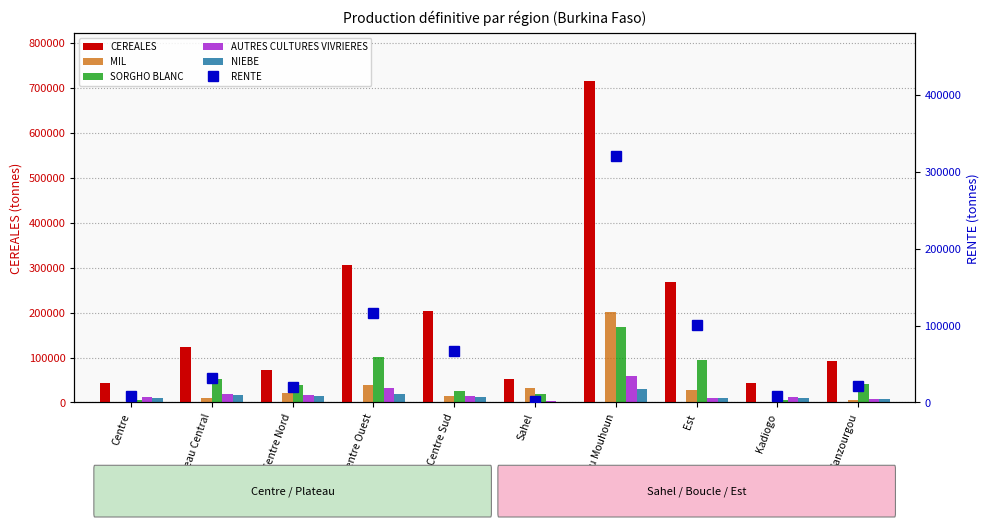

At which label is MIL closest to 102059?

Centre Ouest